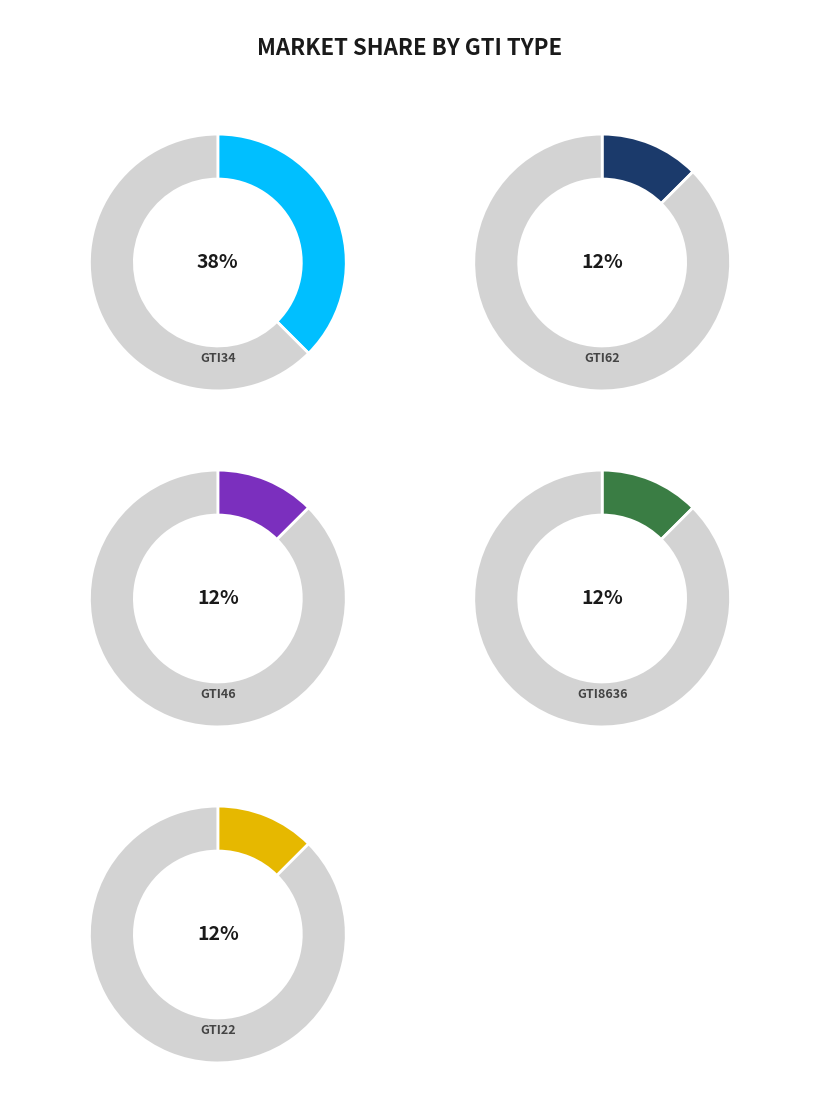

To the nearest percent, what percentage of the pie is GTI34?

38%